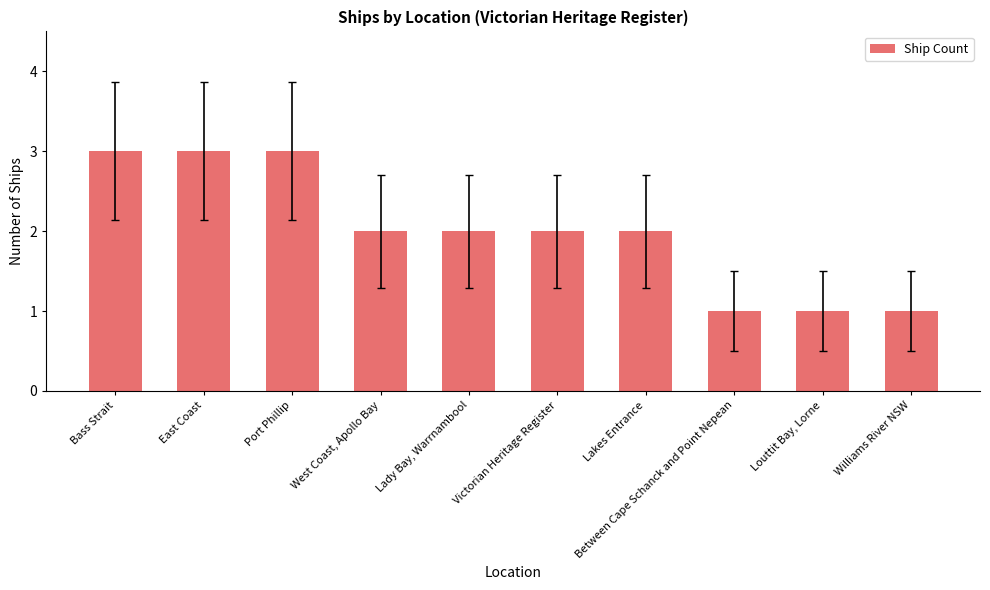

What is the greatest value displayed?

3